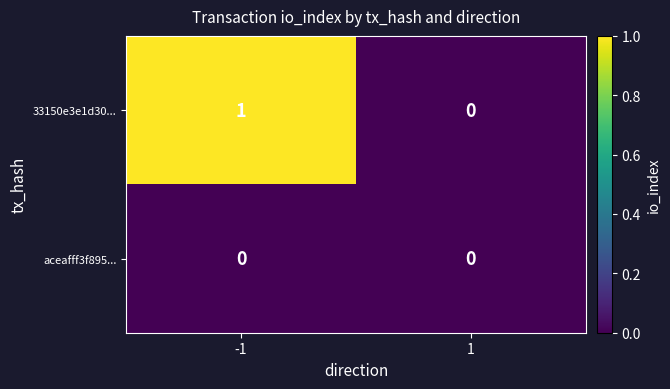

How many series are shown in this chart?

2